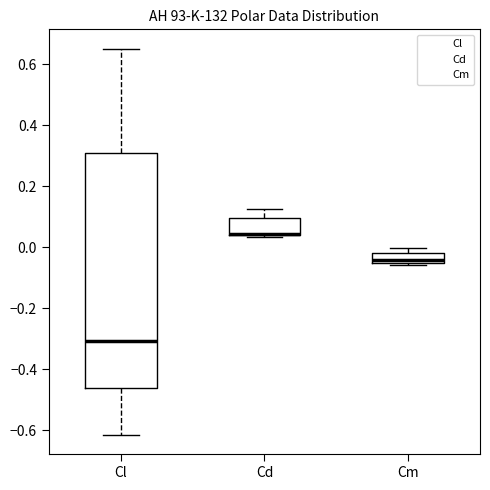

Where is the upper edge of the box for Cd on the y-axis? The values are not printed on the chart, so give them approximately, as read against the axis.

0.10